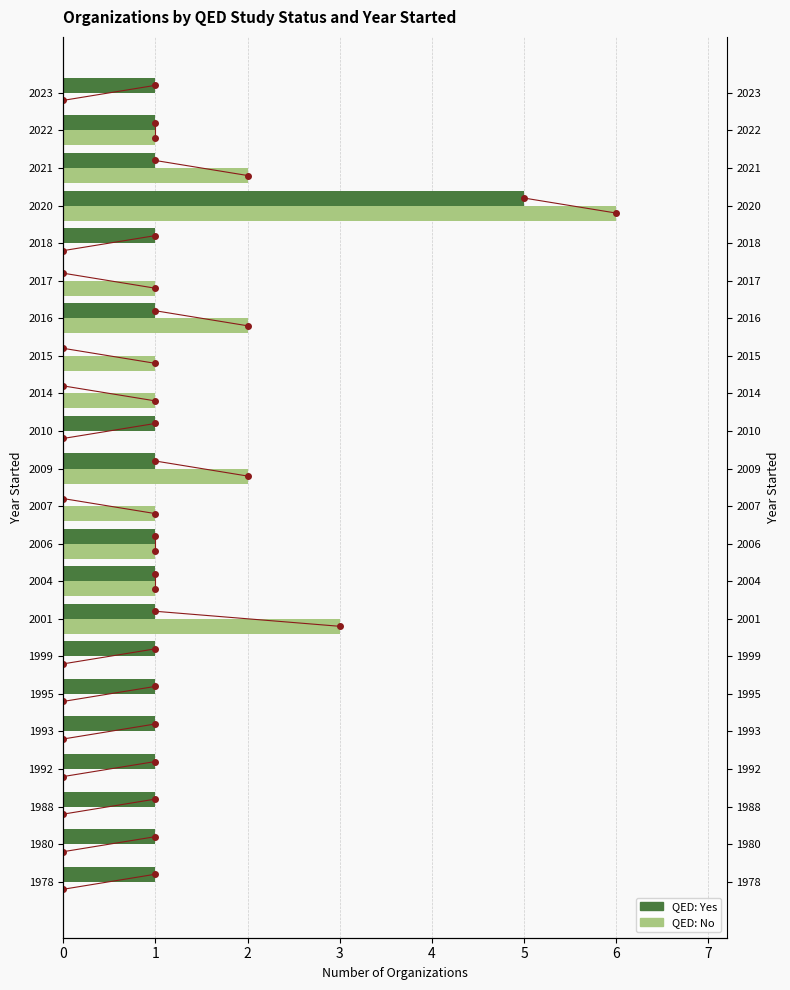

Which series changed the most between 2017 and 2021?

Yes